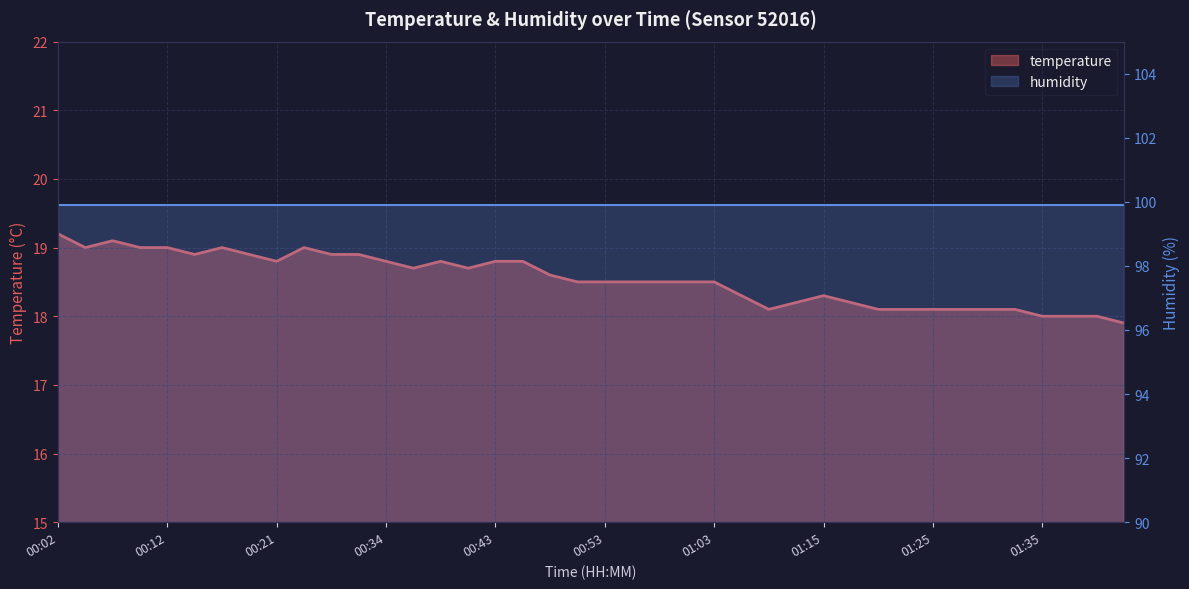

Rank the categories by value from lowest to highest.

01:43, 01:35, 01:38, 01:40, 01:10, 01:20, 01:23, 01:25, 01:28, 01:30, 01:33, 01:13, 01:18, 01:08, 01:15, 00:51, 00:53, 00:56, 00:58, 01:00, 01:03, 00:48, 00:36, 00:41, 00:21, 00:34, 00:38, 00:43, 00:46, 00:14, 00:19, 00:26, 00:29, 00:04, 00:09, 00:12, 00:17, 00:24, 00:07, 00:02